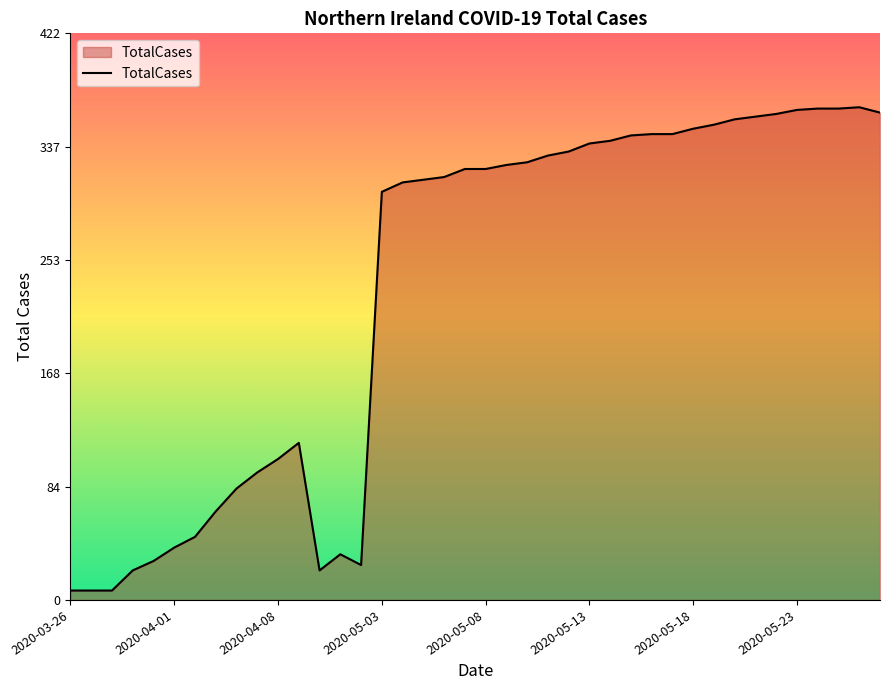

What is the maximum value shown in the chart?

367